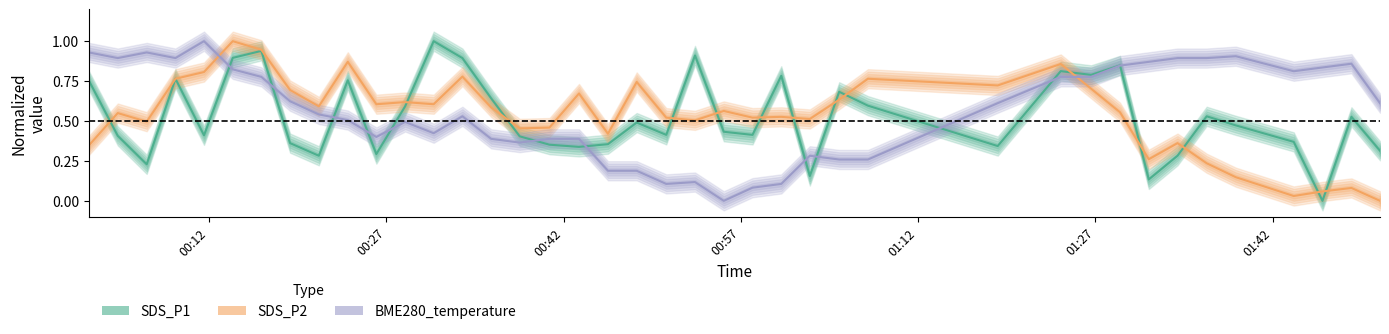

Reading left to right, extract all data points from this chart.

SDS_P1: 0.8	0.4	0.2	0.8	0.4	0.9	0.9	0.4	0.3	0.8	0.3	0.6	1.0	0.9	0.6	0.4	0.4	0.3	0.4	0.5	0.4	0.9	0.4	0.4	0.8	0.2	0.7	0.6	0.3	0.8	0.8	0.8	0.1	0.3	0.5	0.5	0.4	0.0	0.5	0.3
SDS_P2: 0.3	0.5	0.5	0.8	0.8	1.0	0.9	0.7	0.6	0.9	0.6	0.6	0.6	0.8	0.6	0.5	0.5	0.7	0.4	0.7	0.5	0.5	0.6	0.5	0.5	0.5	0.6	0.8	0.7	0.9	0.7	0.6	0.3	0.4	0.2	0.1	0.0	0.1	0.1	0.0
BME280_temperature: 0.9	0.9	0.9	0.9	1.0	0.8	0.8	0.6	0.5	0.5	0.4	0.5	0.4	0.5	0.4	0.4	0.4	0.4	0.2	0.2	0.1	0.1	0.0	0.1	0.1	0.3	0.3	0.3	0.6	0.8	0.8	0.8	0.9	0.9	0.9	0.9	0.8	0.8	0.9	0.6